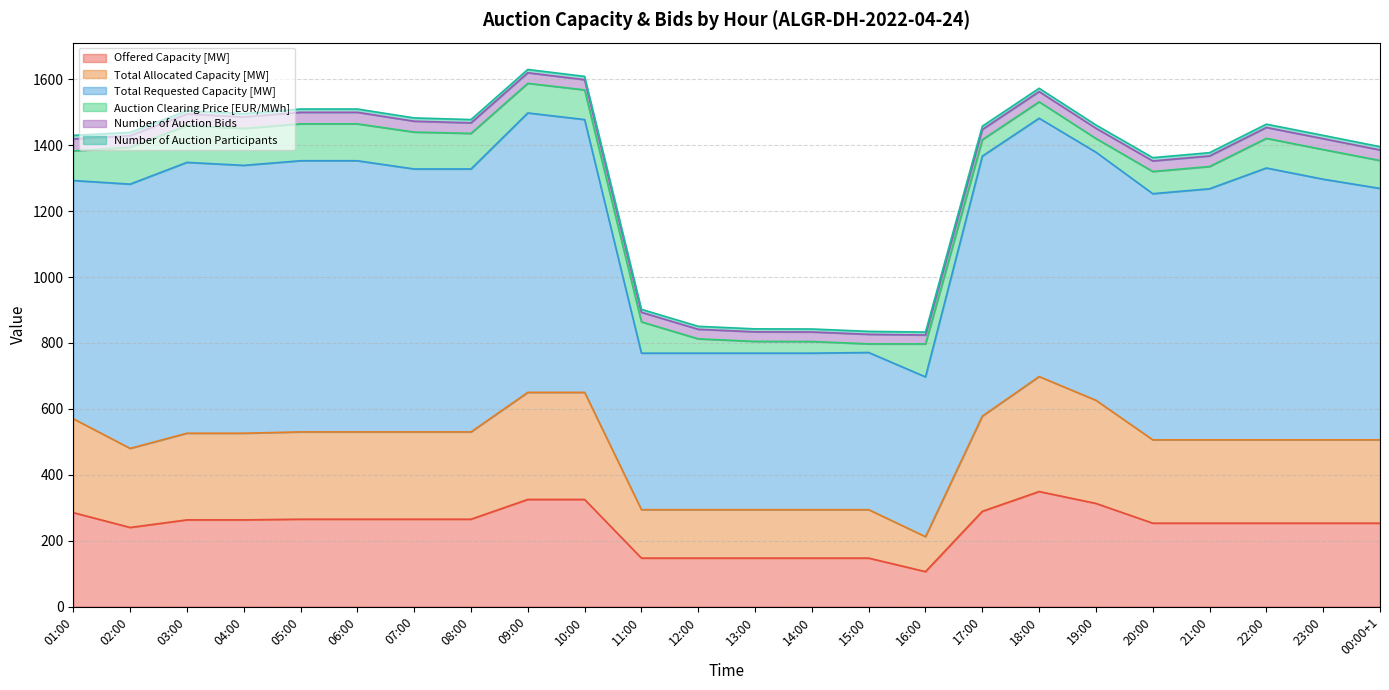

Which series changed the most between 05:00 and 00:00+1?

Total Requested Capacity [MW]